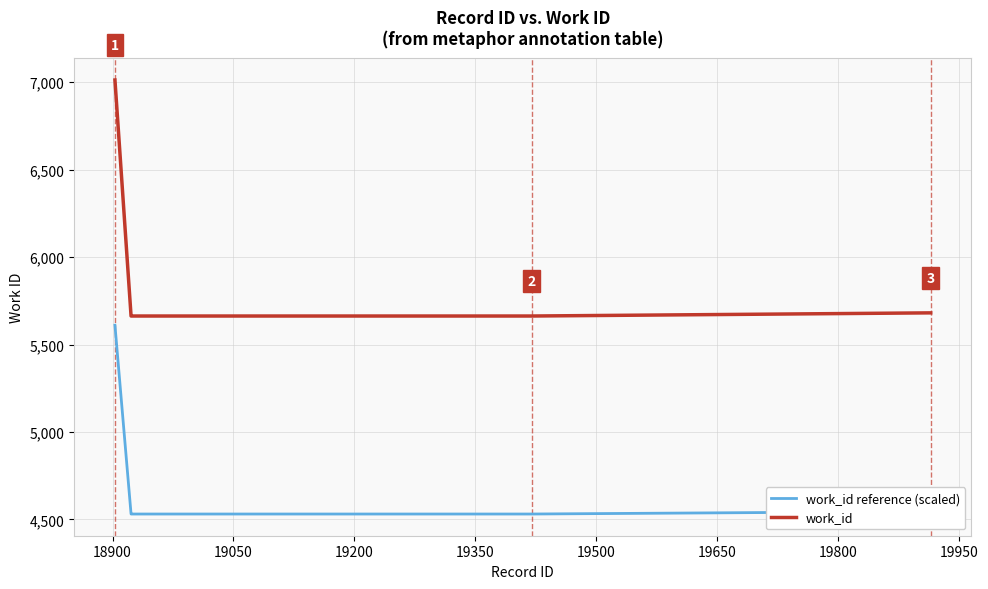

Which series has the largest total across all categories?

work_id